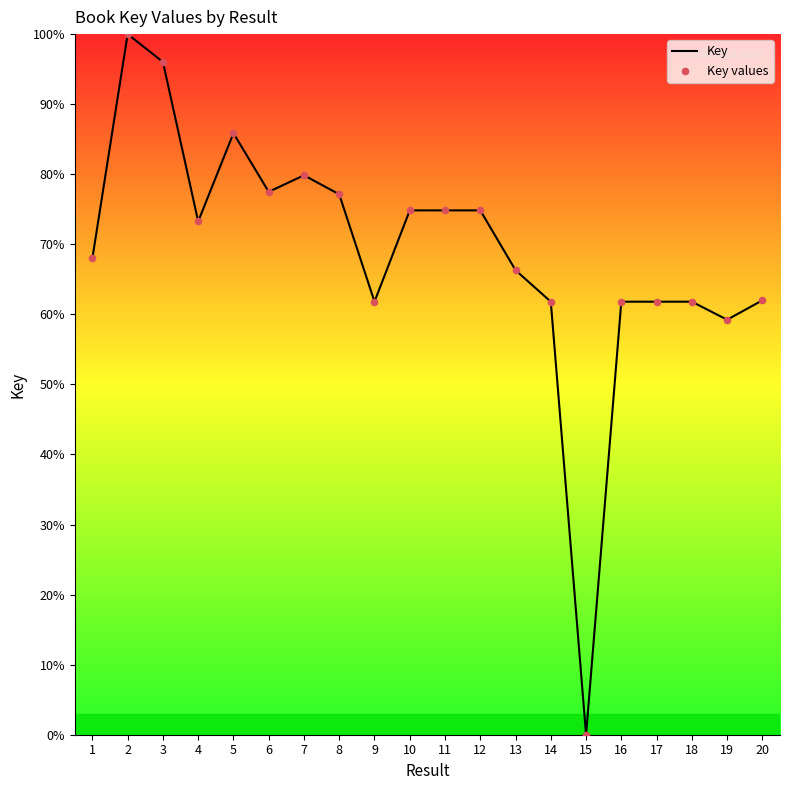

What is the ratio of the value at 3 to the value at 16?

1.6